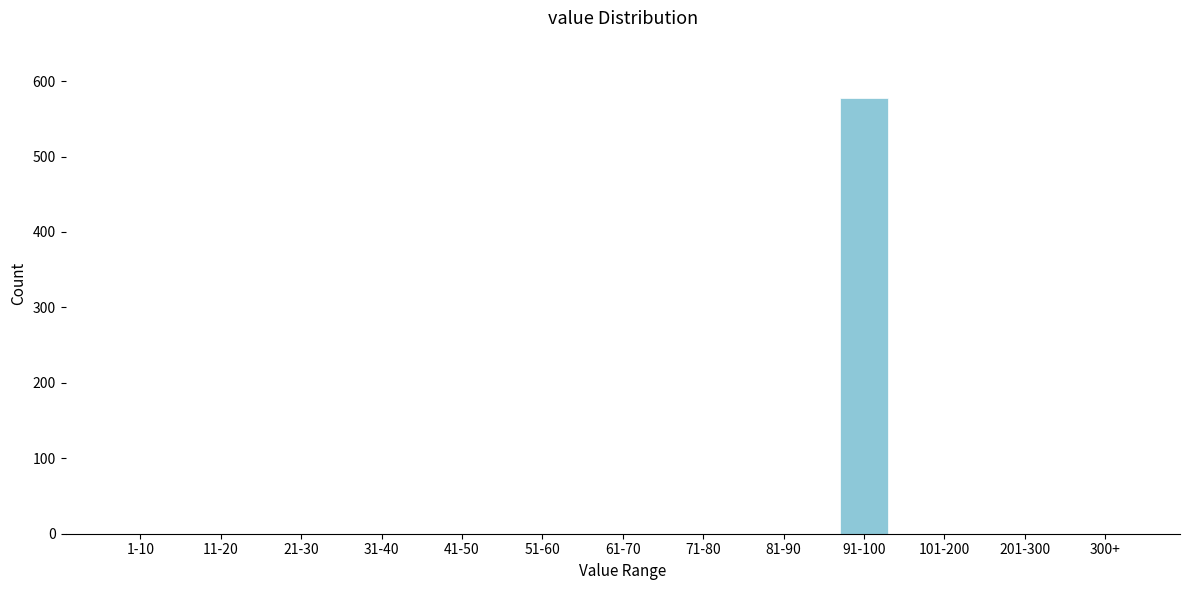

What is the change in value from 31-40 to 91-100?

+578